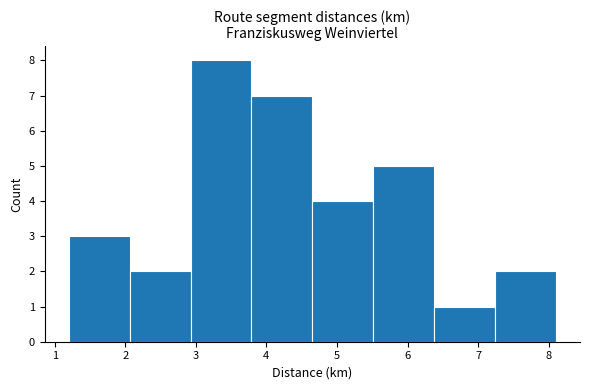

Over which range of the x-axis is the bar tallest?

2.9 to 3.8